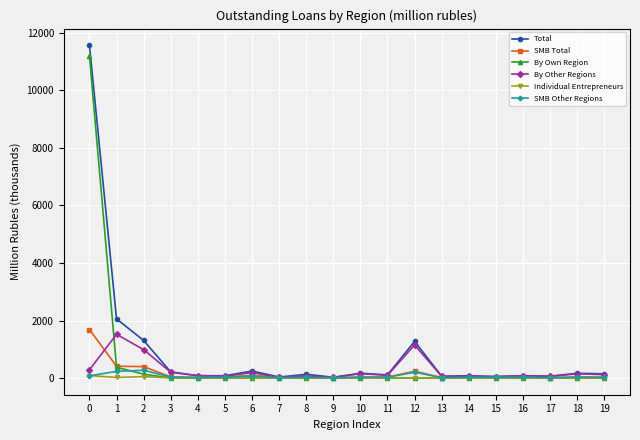

Is it true that By Own Region equals 20037.6 at 0?

False